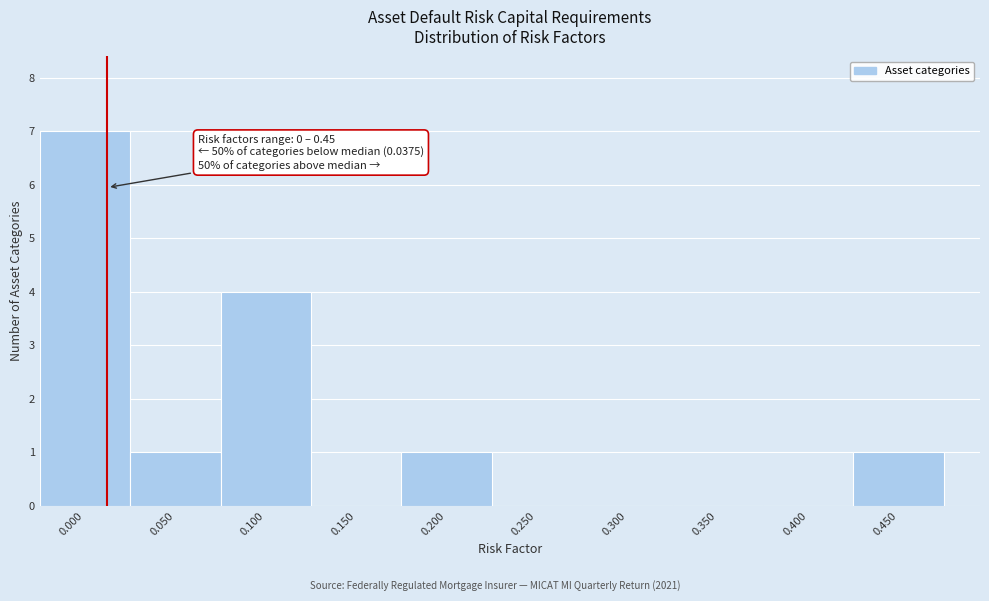

Reading left to right, list all the values displayed in this chart.

0.000=7	0.050=1	0.100=4	0.150=0	0.200=1	0.250=0	0.300=0	0.350=0	0.400=0	0.450=1